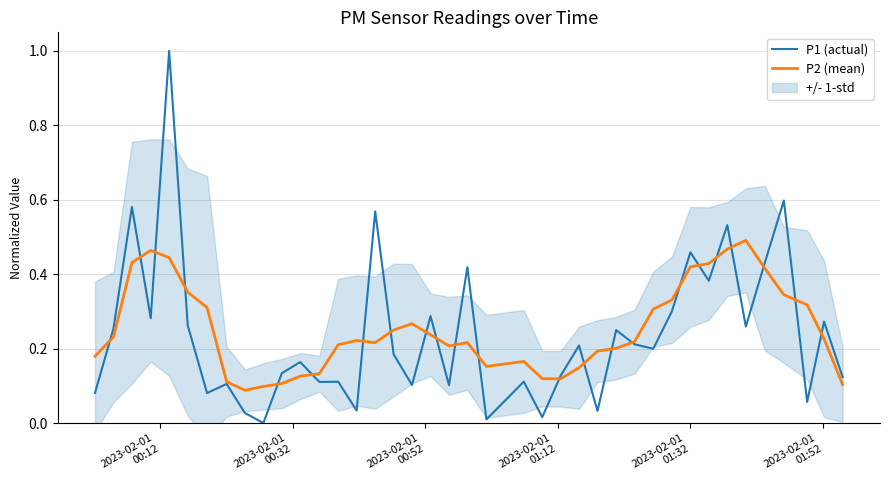

What is the value of the P2 (mean) point at the 32nd from the left?

0.4